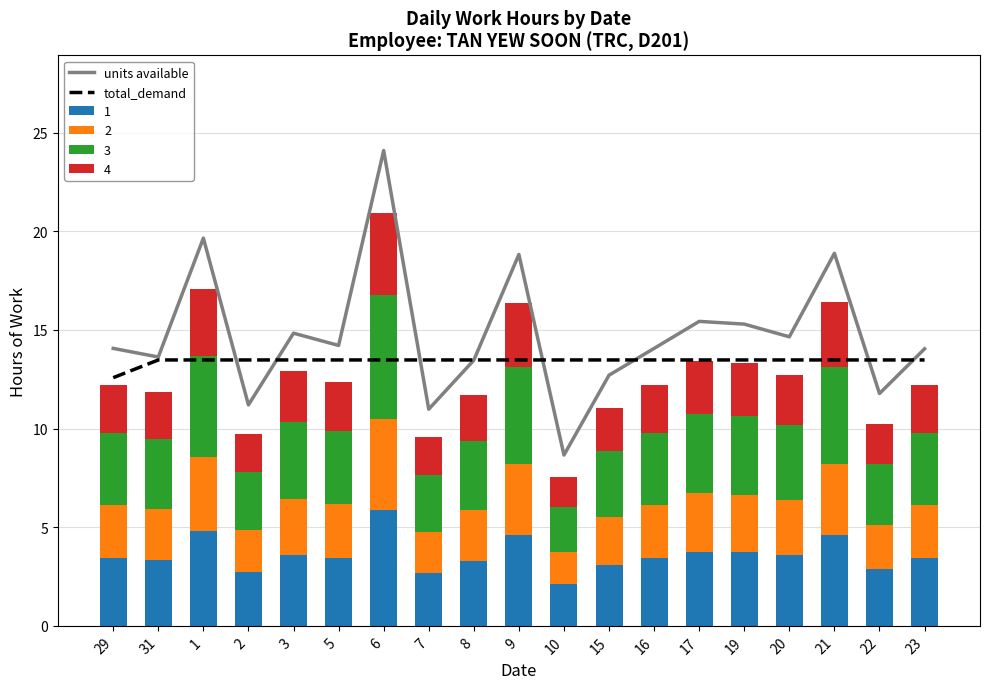

What is the label of the 9th bar from the right?

10